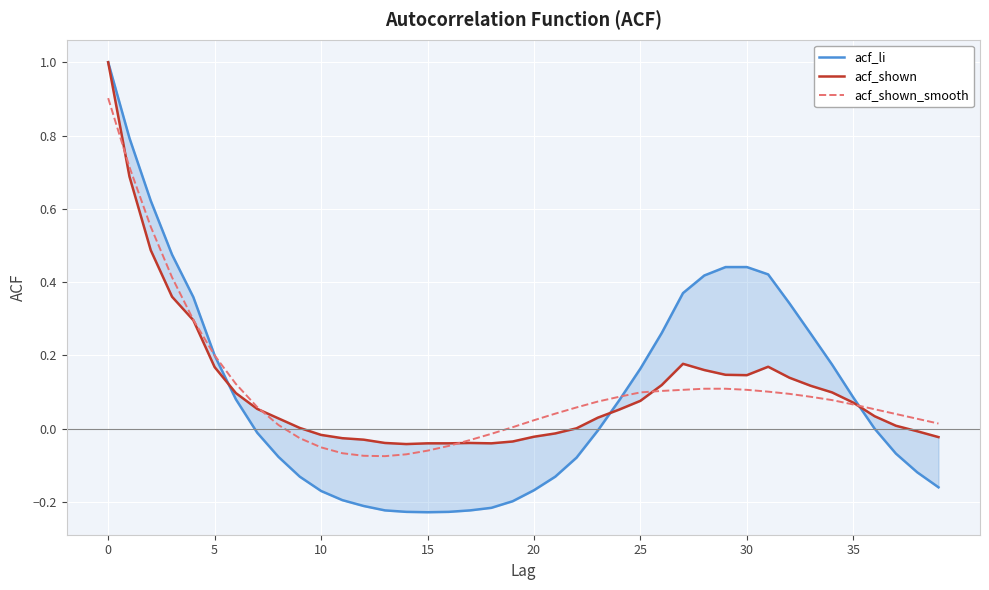

What is the sum of all acf_li values?

3.9